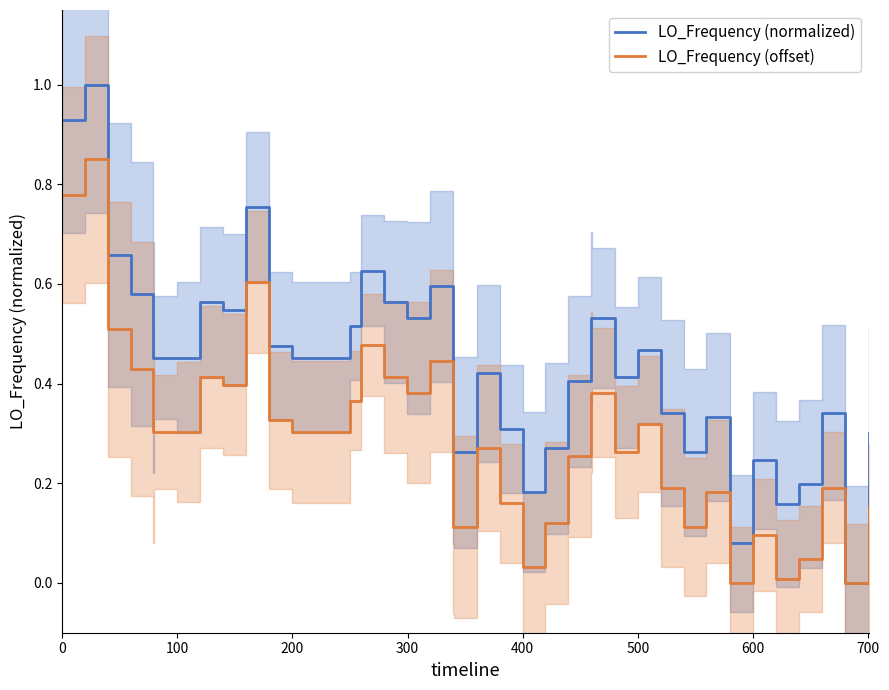

True or false: LO_Frequency (normalized) and LO_Frequency (offset) cross at least once.

False